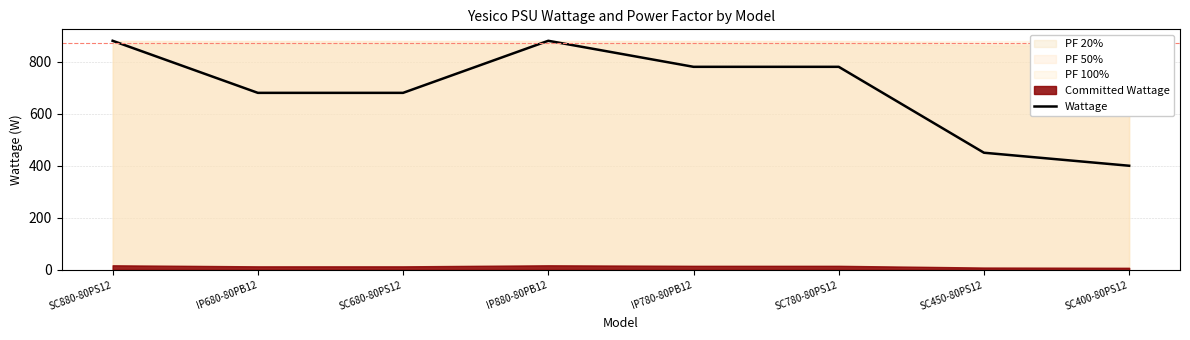

List the labels in order of value, smallest first.

SC400-80PS12, SC450-80PS12, IP680-80PB12, SC680-80PS12, IP780-80PB12, SC780-80PS12, SC880-80PS12, IP880-80PB12